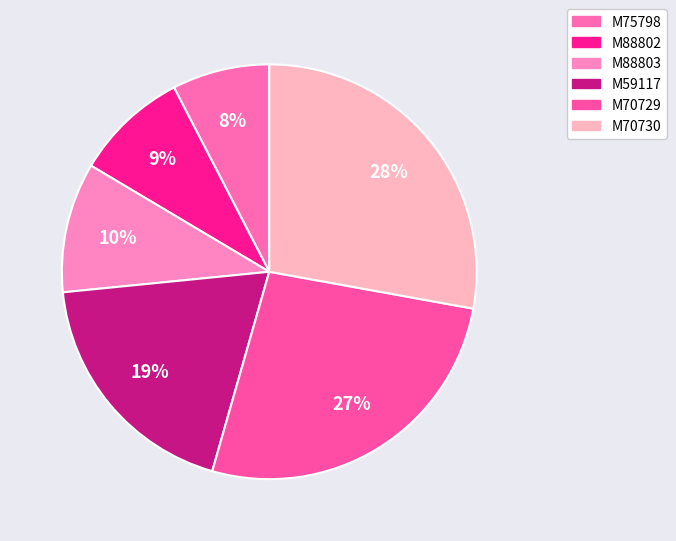

Rank the categories by value from highest to lowest.

M70730, M70729, M59117, M88803, M88802, M75798